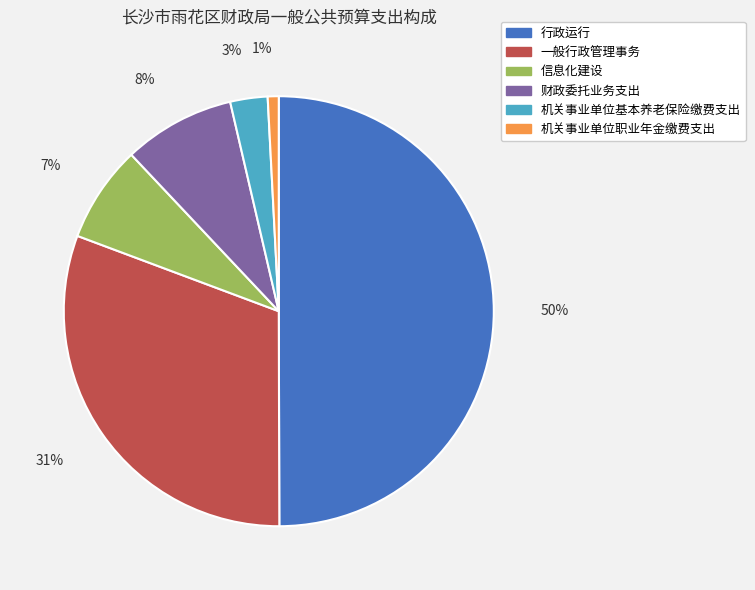

What is the ratio of the value at 信息化建设 to the value at 财政委托业务支出?

0.9